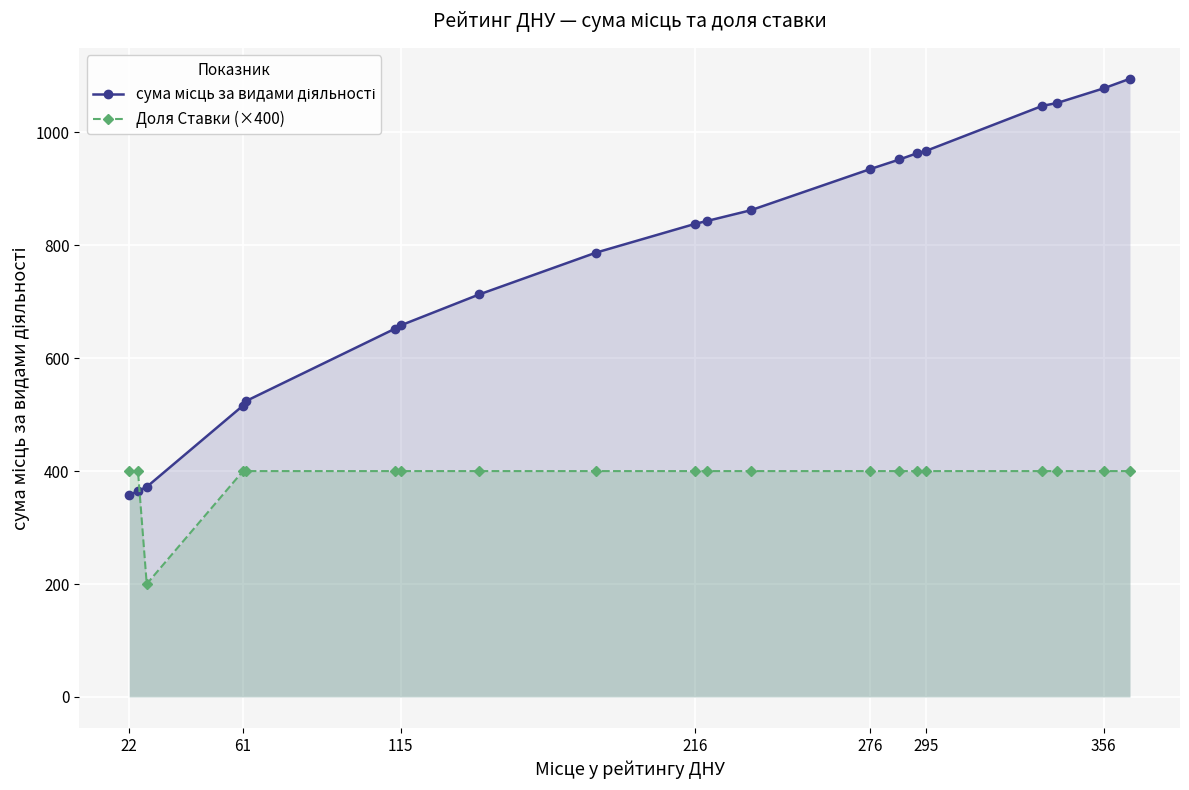

What is the difference between the highest and lowest values at 22?

43